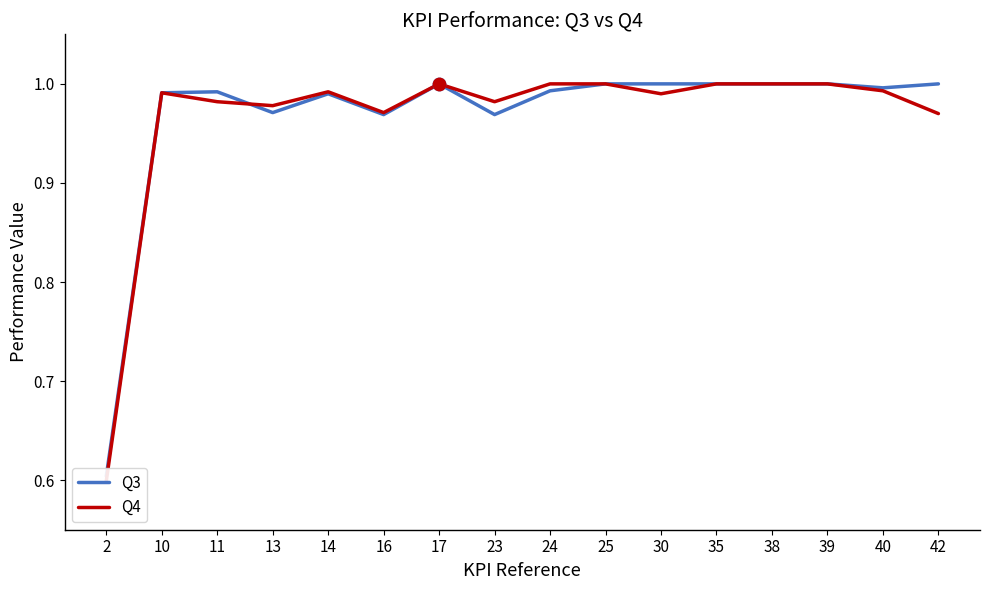

What are all the series names shown in the legend?

Q3, Q4